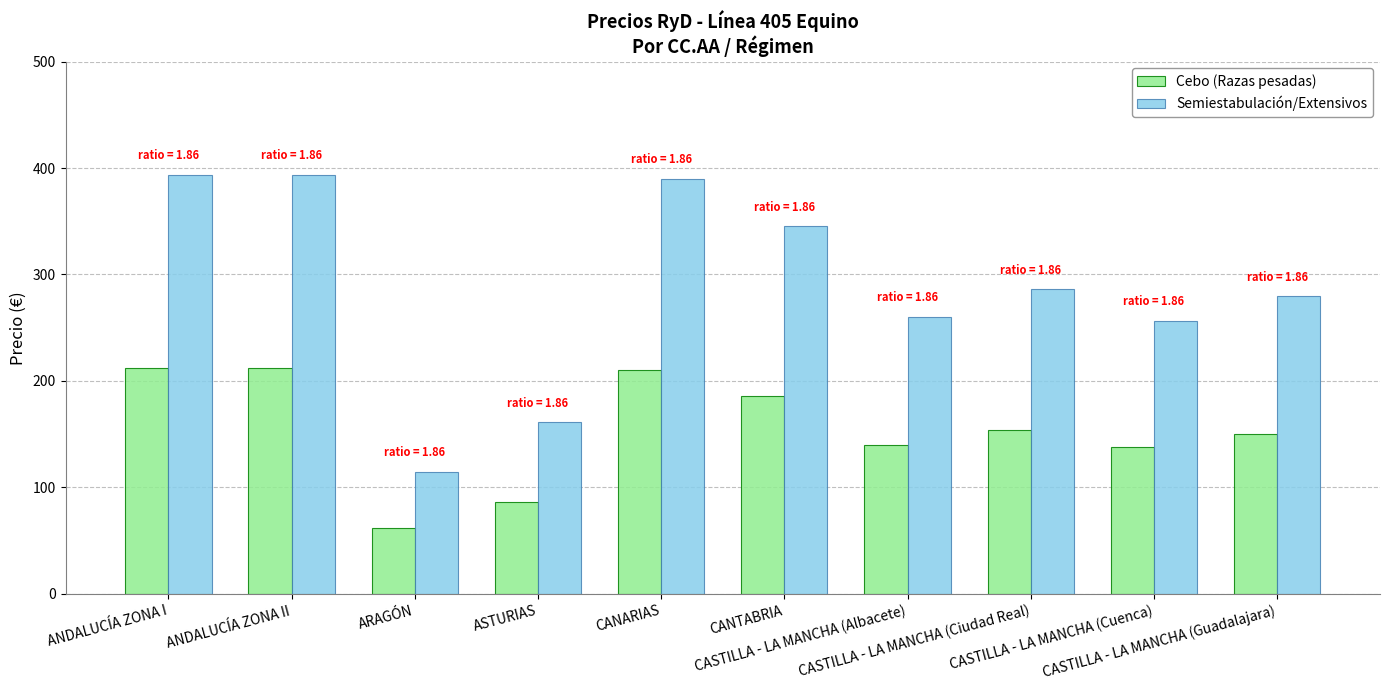

How many values in the Cebo (Razas pesadas) series are below 154?

5